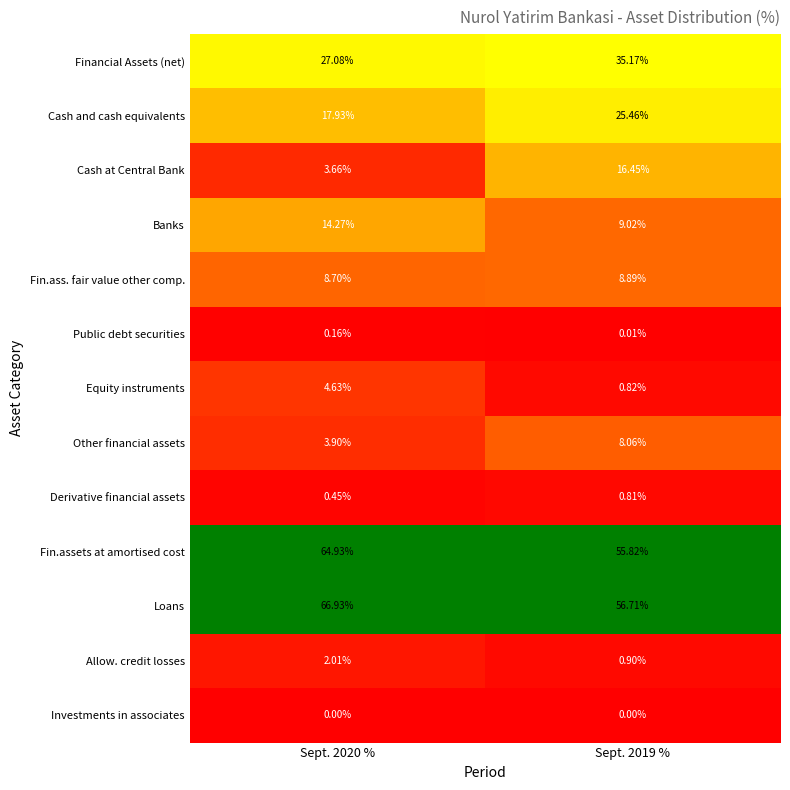

What is the difference between the highest and lowest values at Sept. 2020 %?

66.9